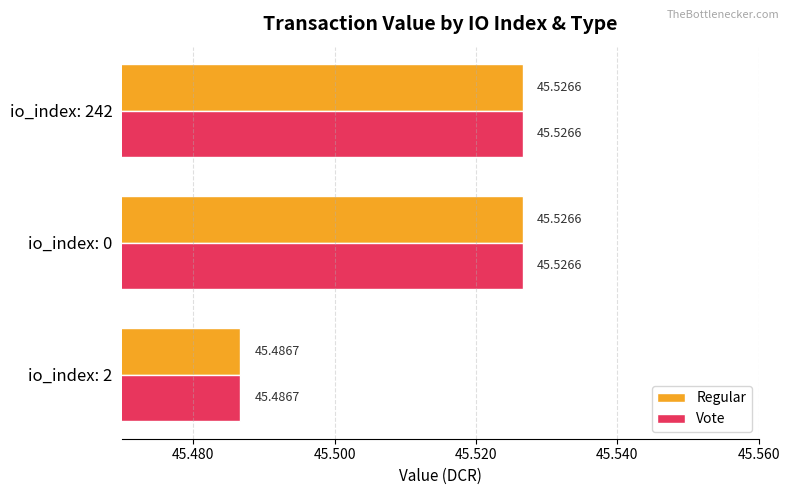

What is the total value across all series at io_index: 2?

91.0